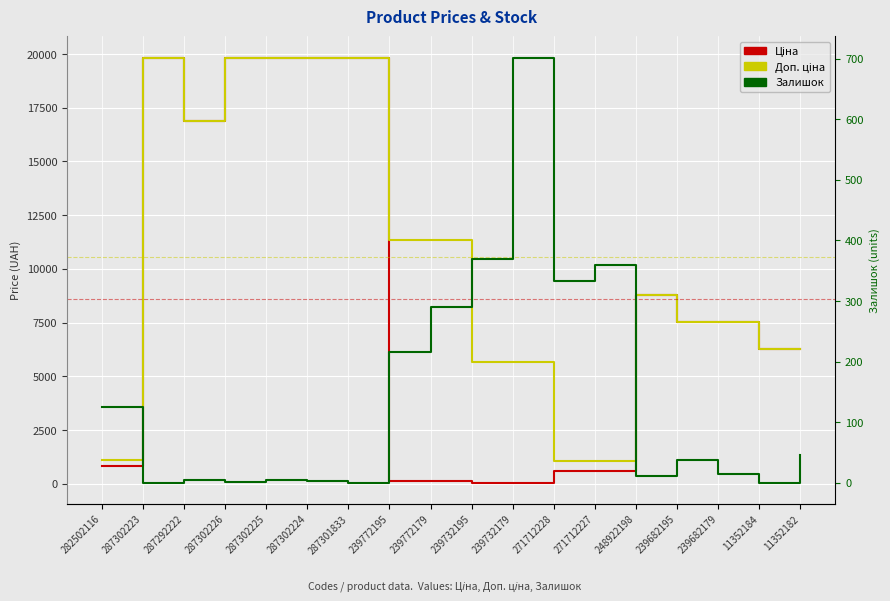

What is the spread (max minus min) of values at 239772179?

11220.7